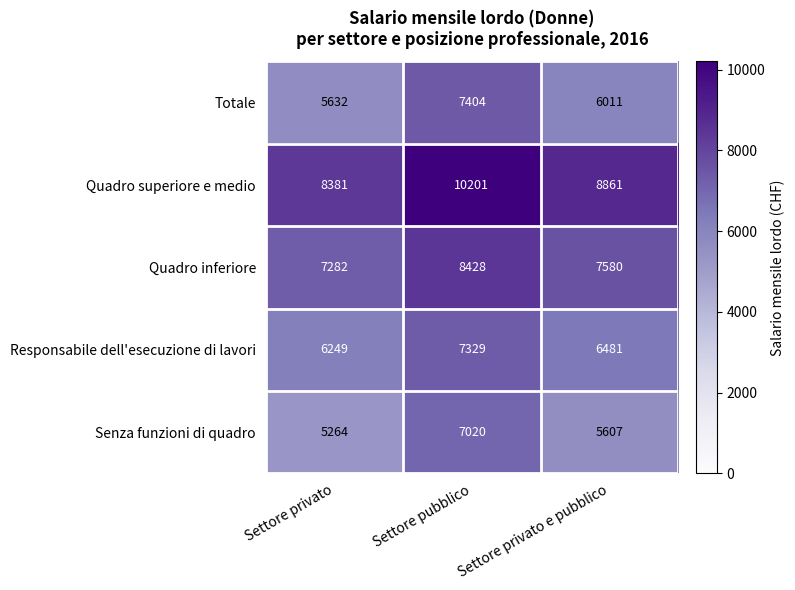

What is the sum of the Senza funzioni di quadro values at Settore pubblico and Settore privato?

12284